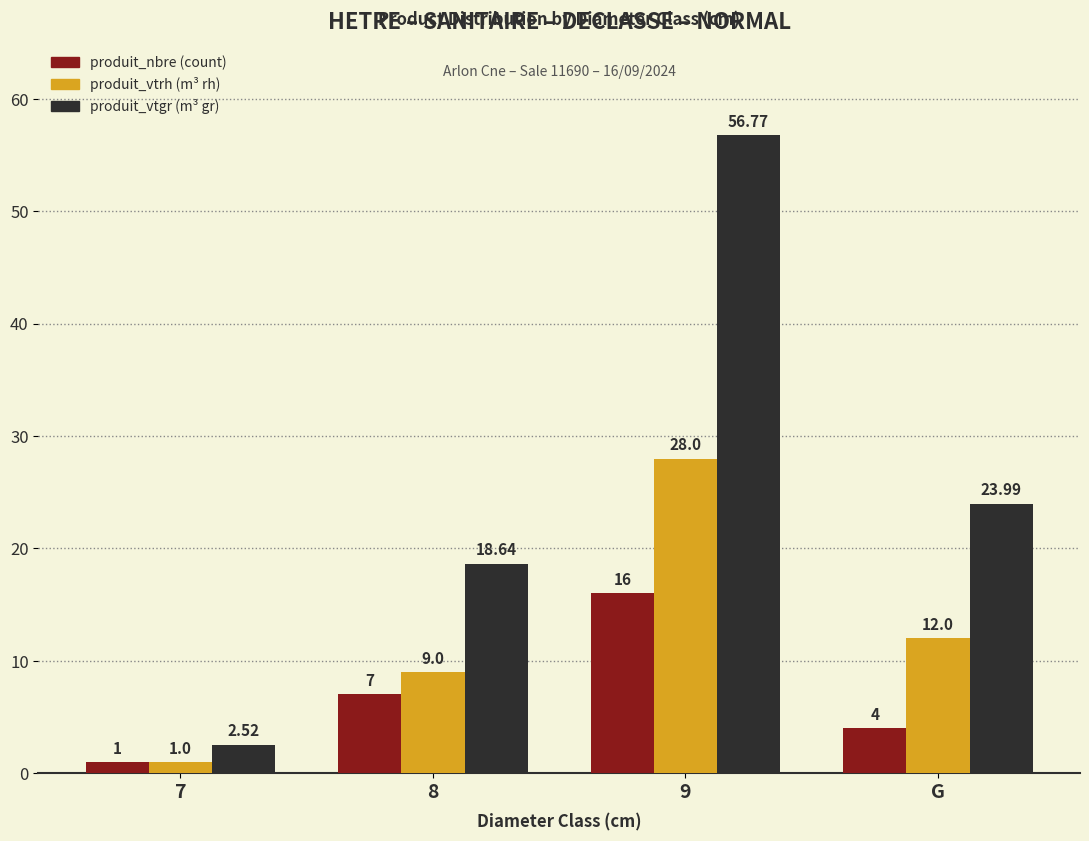

What is the difference between the highest and lowest values at G?

20.0